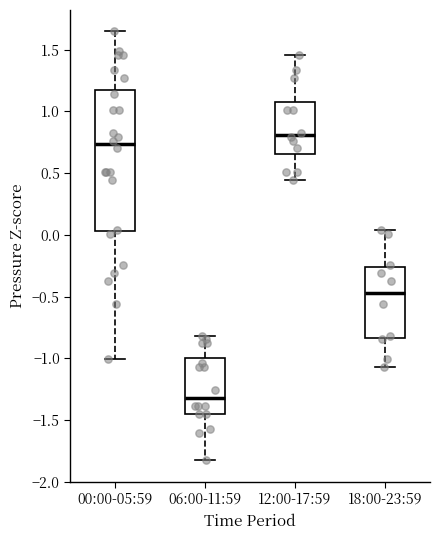

Reading left to right, transcribe this box plot: for each box, give where its median line is, the range the box spans, and where its two whiskers end, as read against the y-axis. The values are not printed on the chart, so give them approximately, as read against the axis.

00:00-05:59: median 0.75, box 0.05 to 1.15, whiskers -1.00 to 1.65
06:00-11:59: median -1.30, box -1.45 to -1.00, whiskers -1.85 to -0.80
12:00-17:59: median 0.80, box 0.65 to 1.10, whiskers 0.45 to 1.45
18:00-23:59: median -0.45, box -0.85 to -0.25, whiskers -1.05 to 0.05